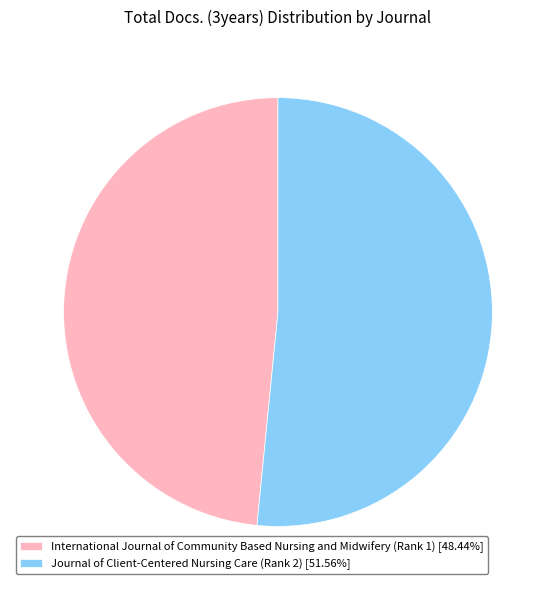

Approximately how many times larger is the value at Journal of Client-Centered Nursing Care (Rank 2) [51.56%] compared to International Journal of Community Based Nursing and Midwifery (Rank 1) [48.44%]?

1.1